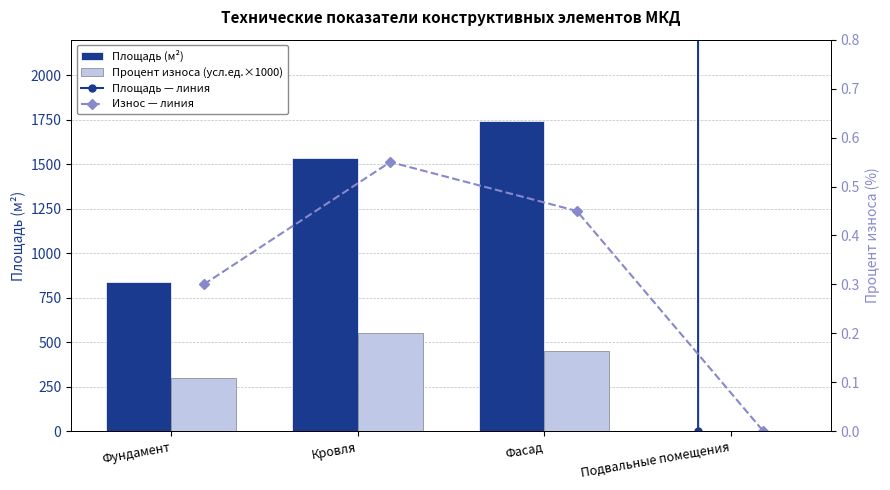

What is the sum of the Площадь (м²) values at Фундамент and Фасад?

2585.0